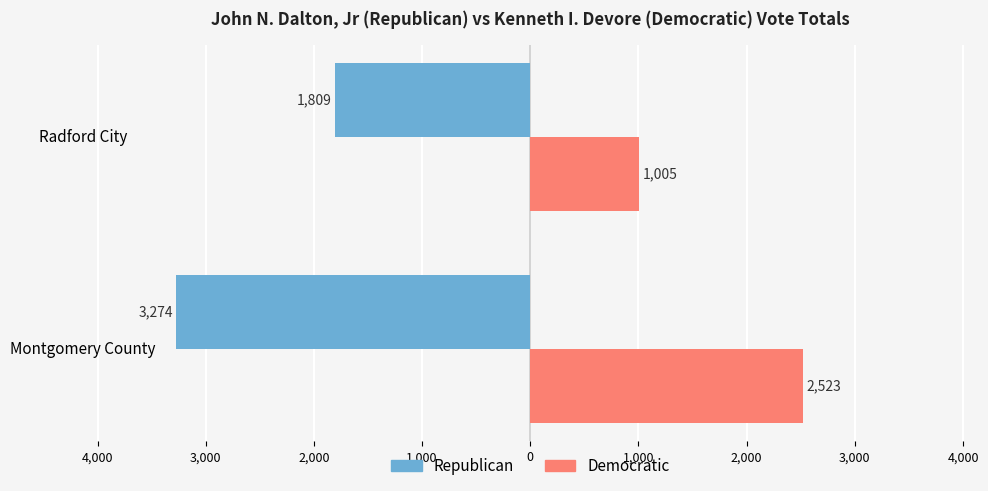

What are all the series names shown in the legend?

Republican, Democratic